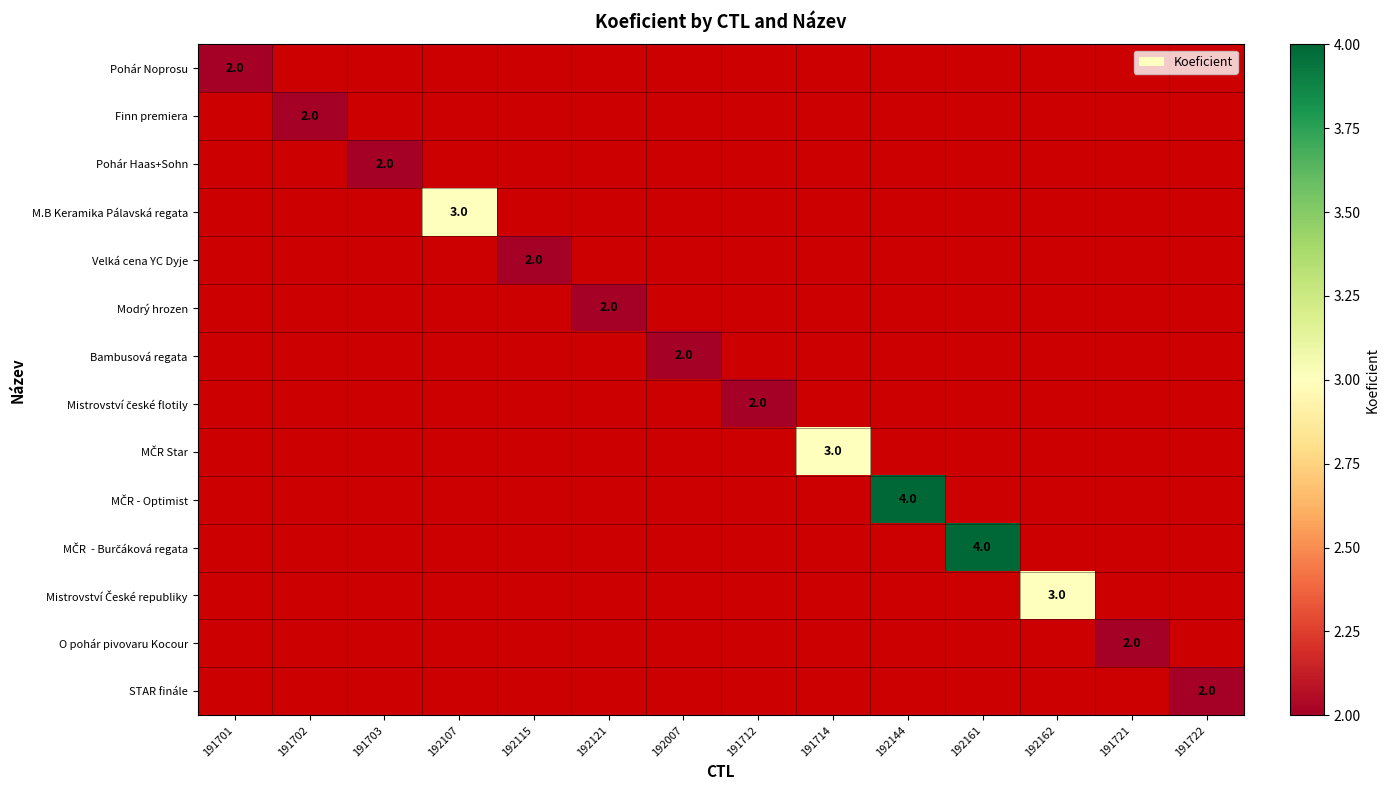

Which label corresponds to the largest value in the chart?

192144